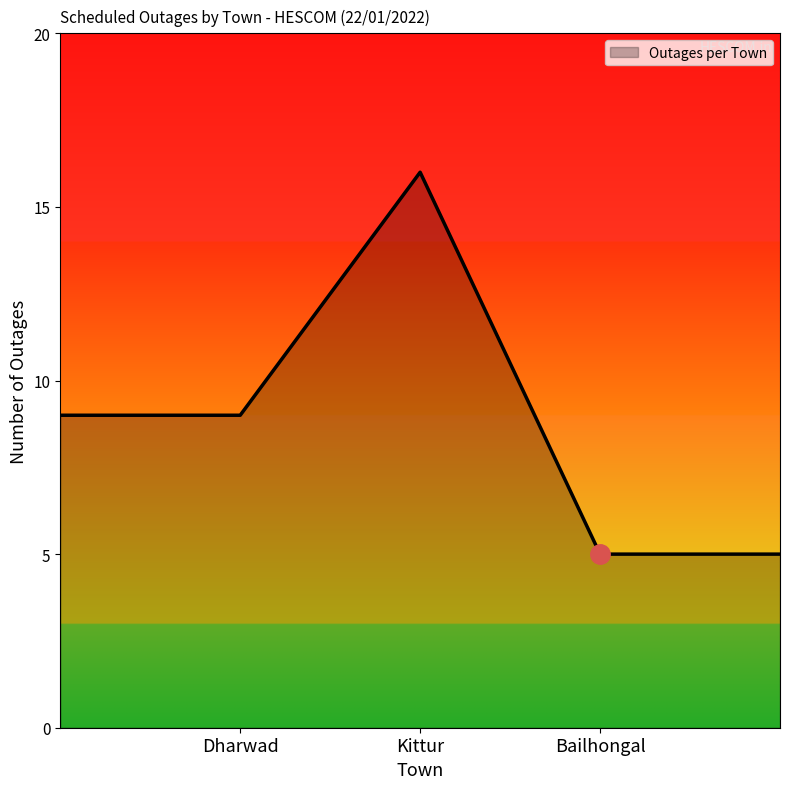

What is the difference between the second highest and second lowest values?

4